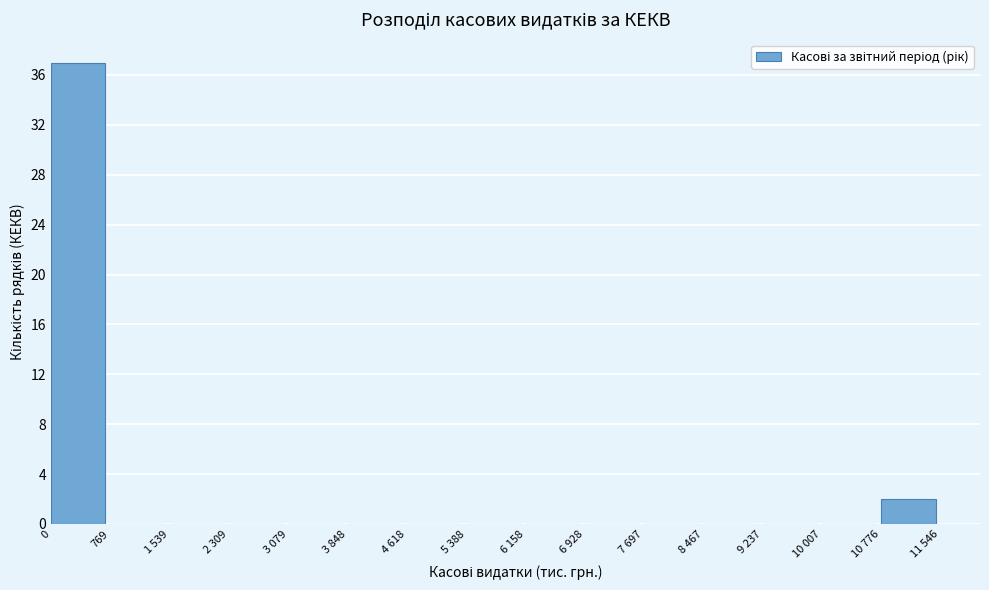

Reading right to left, transcribe all the data shown in this chart.

10 776=2	10 007=0	9 237=0	8 467=0	7 697=0	6 928=0	6 158=0	5 388=0	4 618=0	3 848=0	3 079=0	2 309=0	1 539=0	769=0	0=37